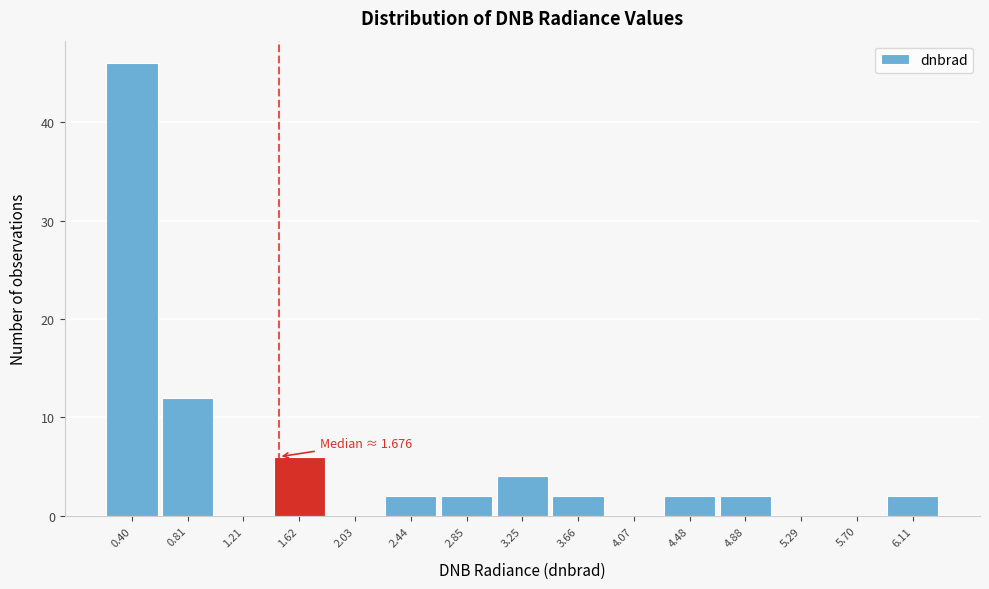

Reading left to right, transcribe all the data shown in this chart.

0.40=46	0.81=12	1.21=0	1.62=6	2.03=0	2.44=2	2.85=2	3.25=4	3.66=2	4.07=0	4.48=2	4.88=2	5.29=0	5.70=0	6.11=2